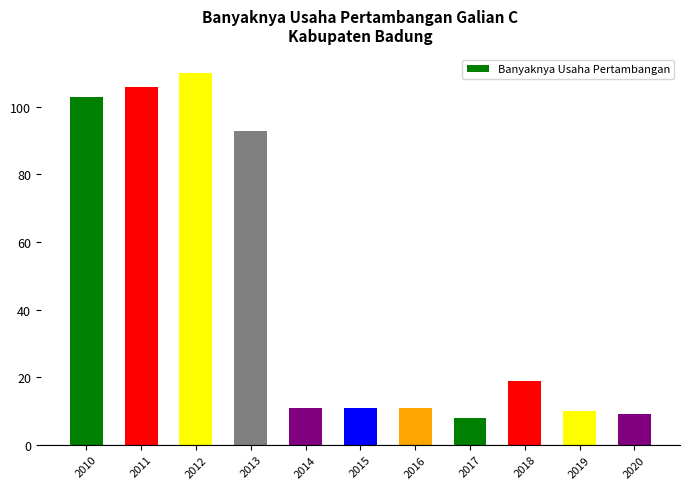

What is the average value?

45